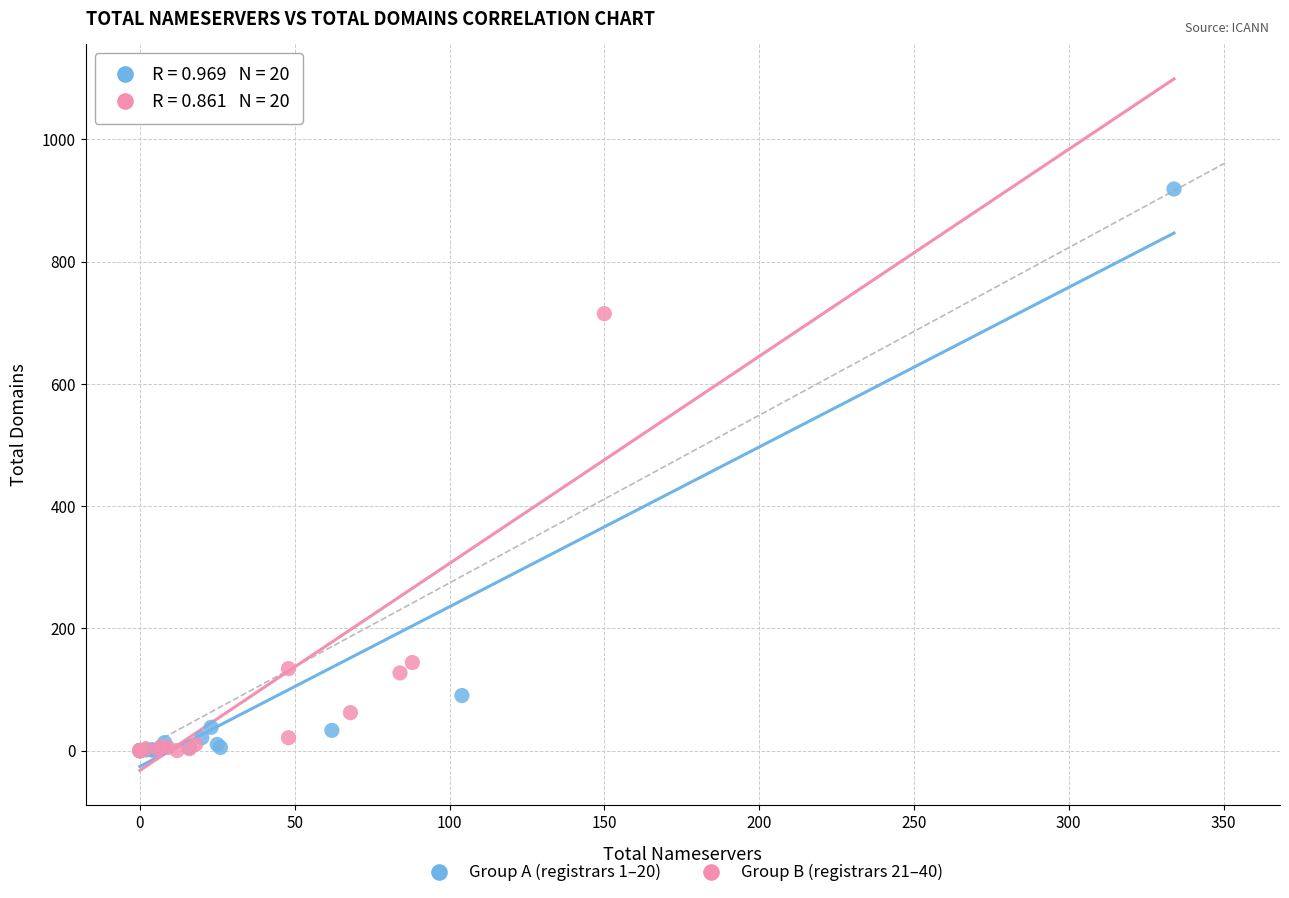

Which series contains the highest Y value?

Group A (registrars 1–20)